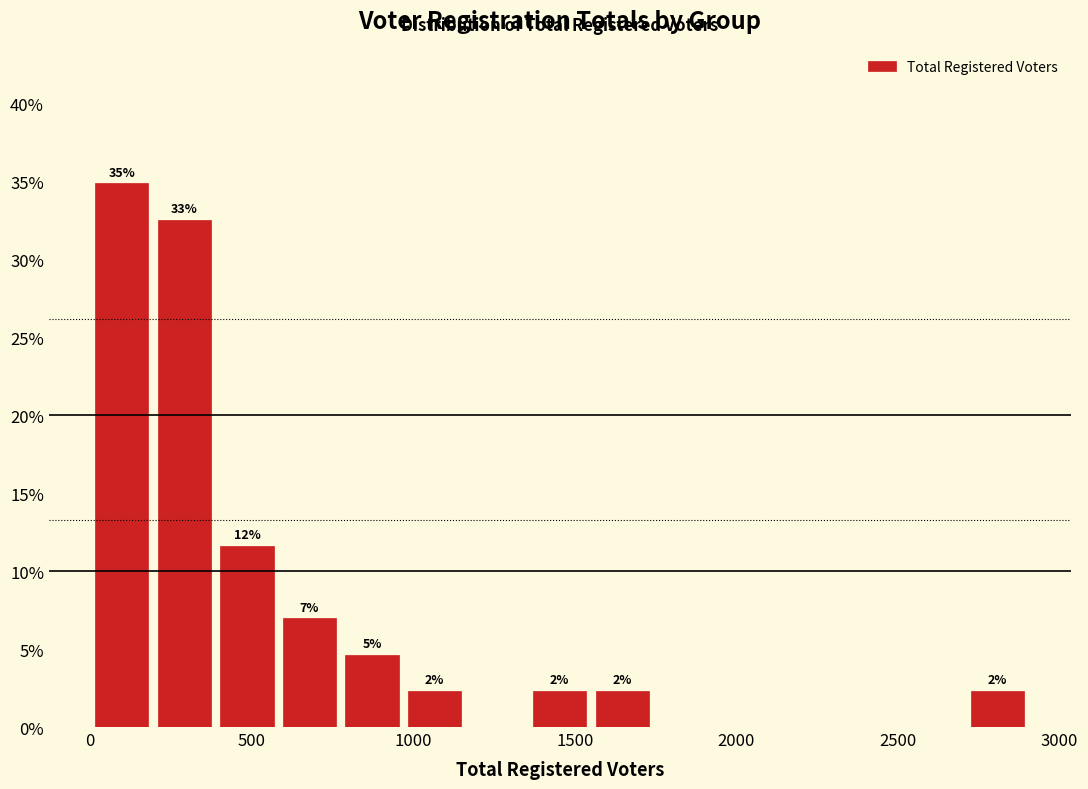

Read against the x-axis, roughly where is the centre of the tallest bar?

100